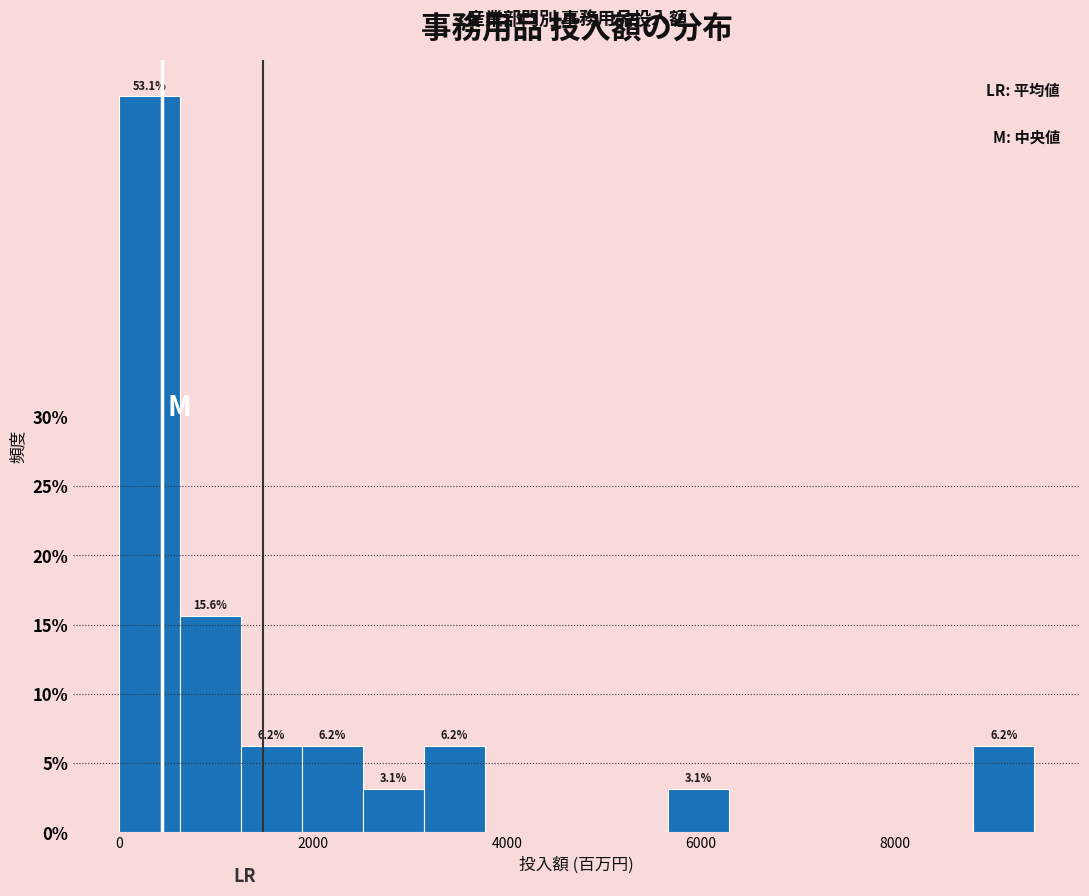

Read against the x-axis, roughly where is the centre of the tallest bar?

400